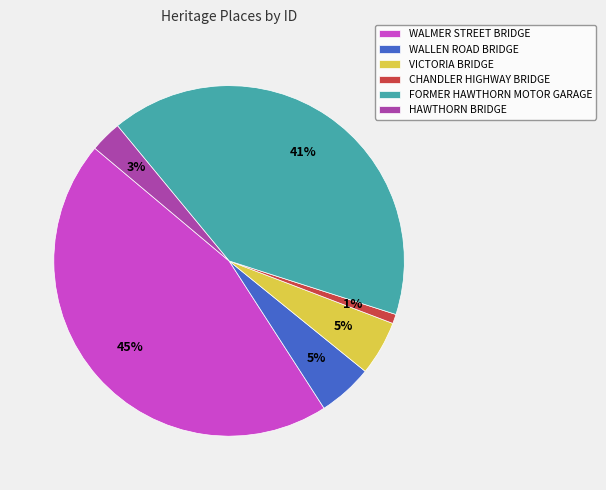

How many segments does this pie chart have?

6